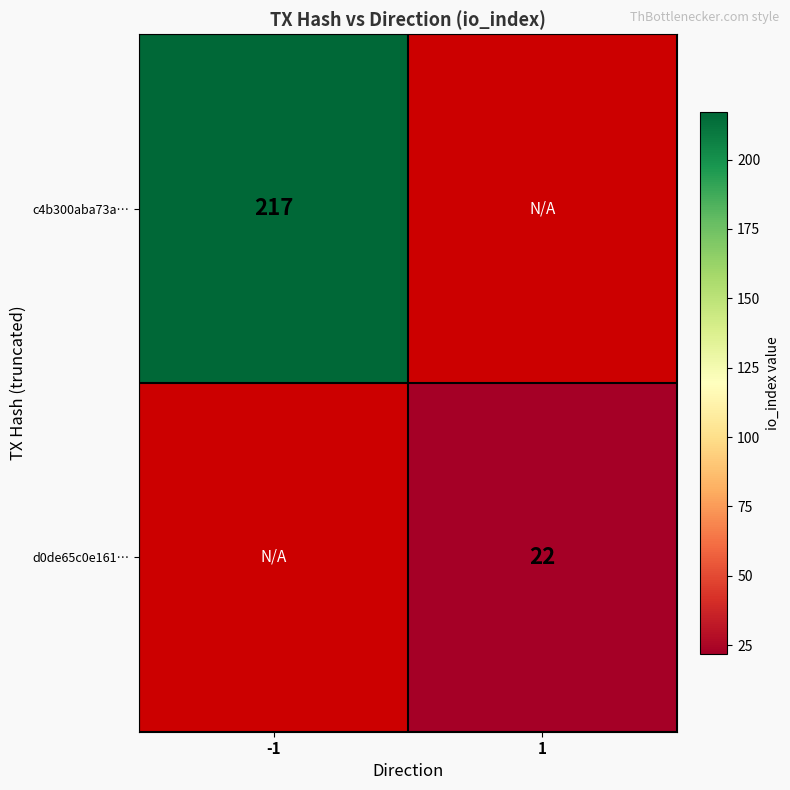

Is the value of d0de65c0e161… at 1 greater than the value of c4b300aba73a… at -1?

No